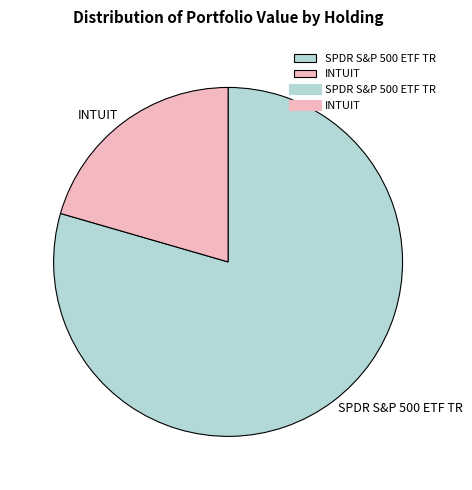

Which category accounts for the majority?

SPDR S&P 500 ETF TR